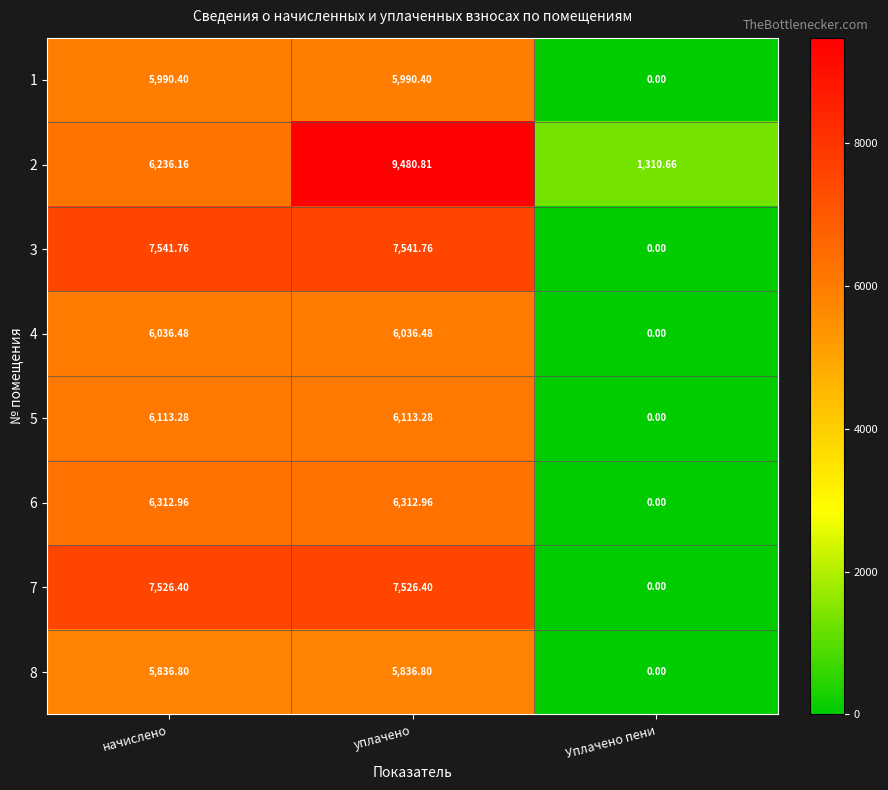

Is the value of 7 at начислено greater than the value of 4 at уплачено?

Yes